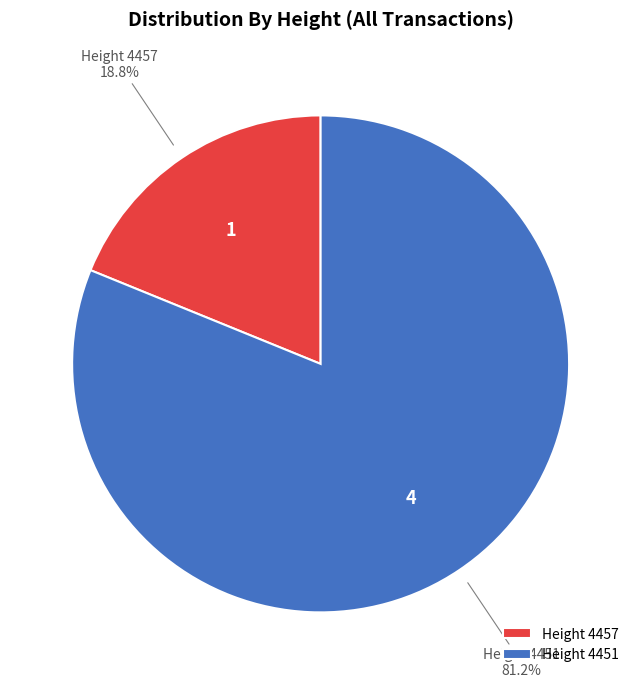

What is the ratio of the value at Height 4451 to the value at Height 4457?

4.3